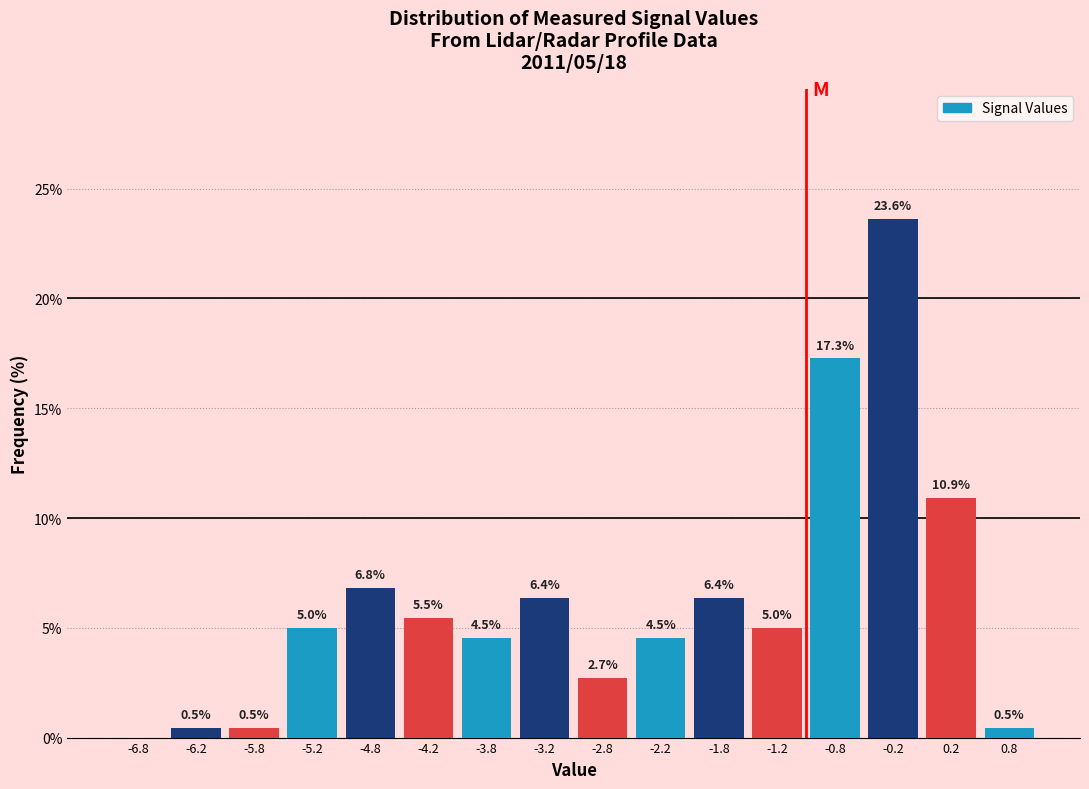

Over which range of the x-axis is the bar tallest?

-0.5 to 0.0